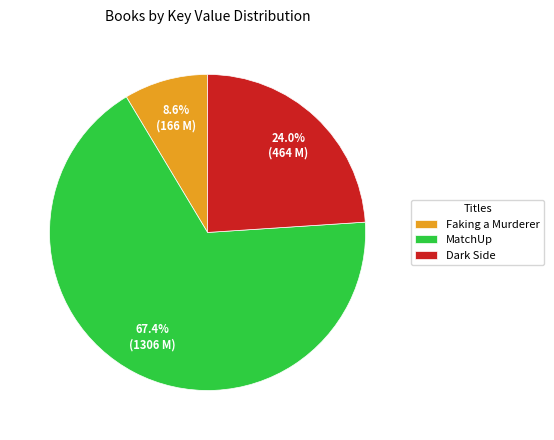

To the nearest percent, what is the difference between the largest and smallest slice percentages?

59%